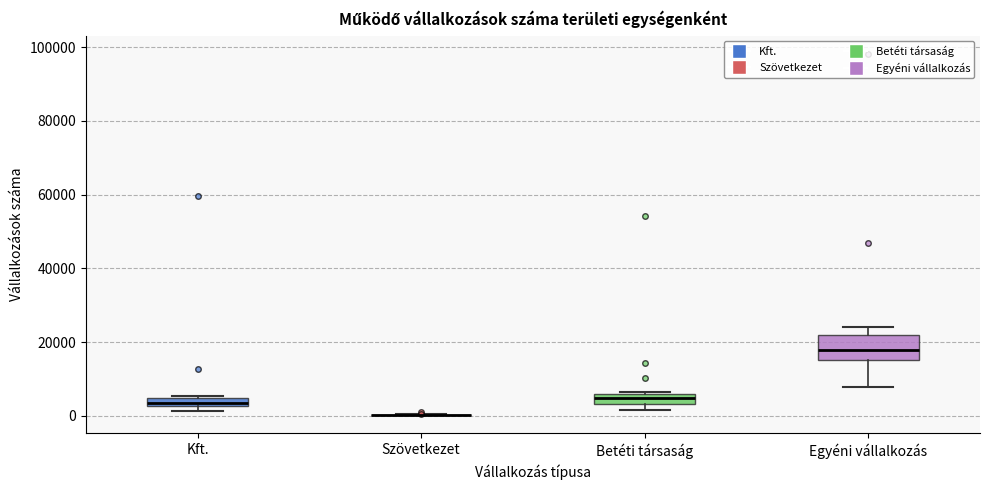

Comparing the boxes themselves (not the whiskers), which one is the tallest?

Egyéni vállalkozás